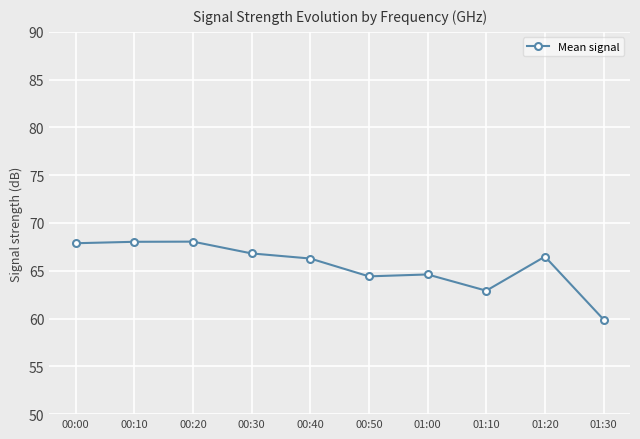

Approximately how many times larger is the value at 00:50 compared to 01:10?

1.0